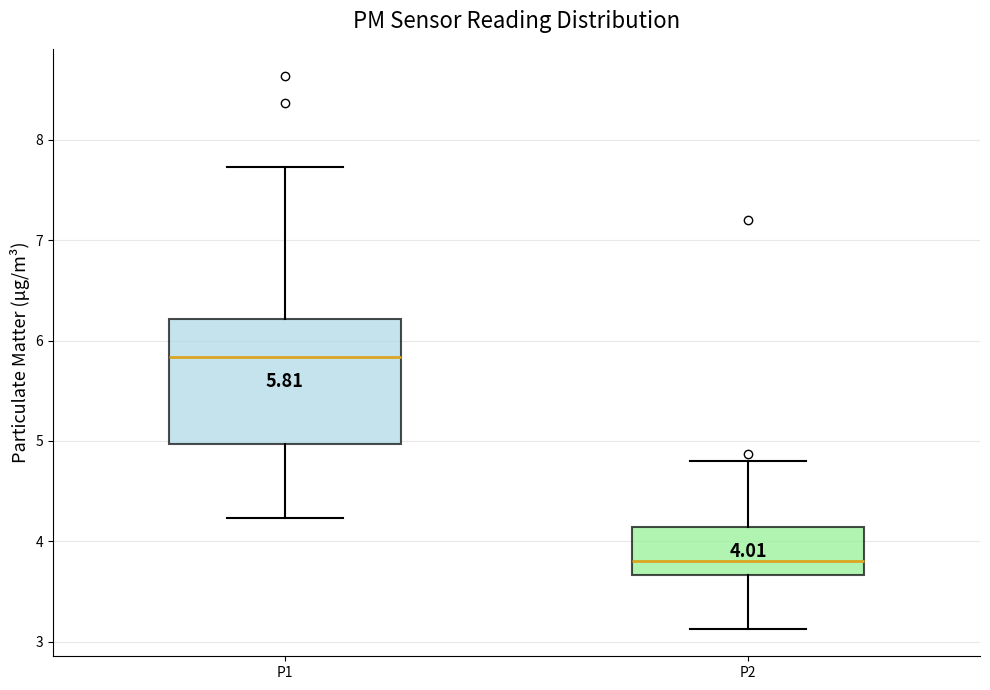

Which box has the highest median line?

P1